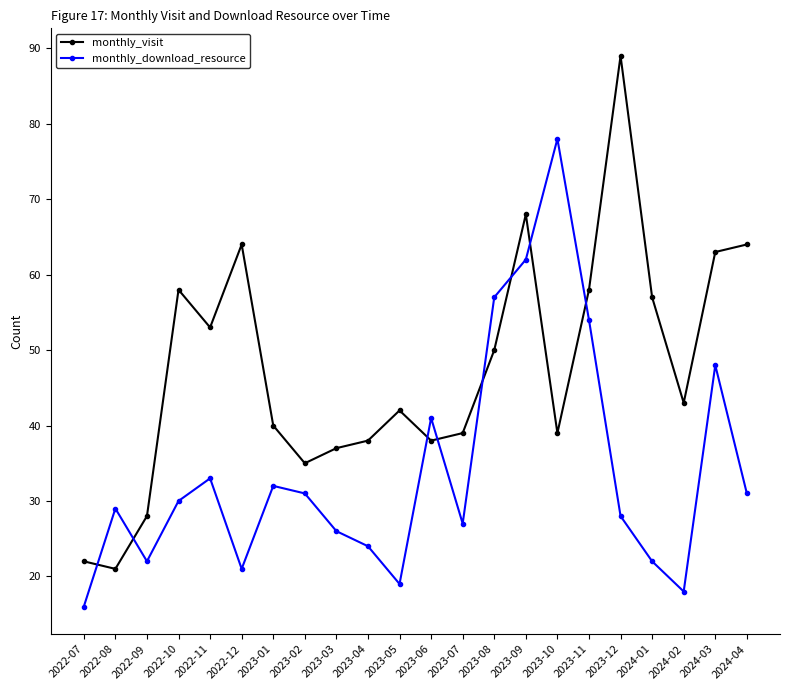

What is the label of the 22nd point from the left?

2024-04